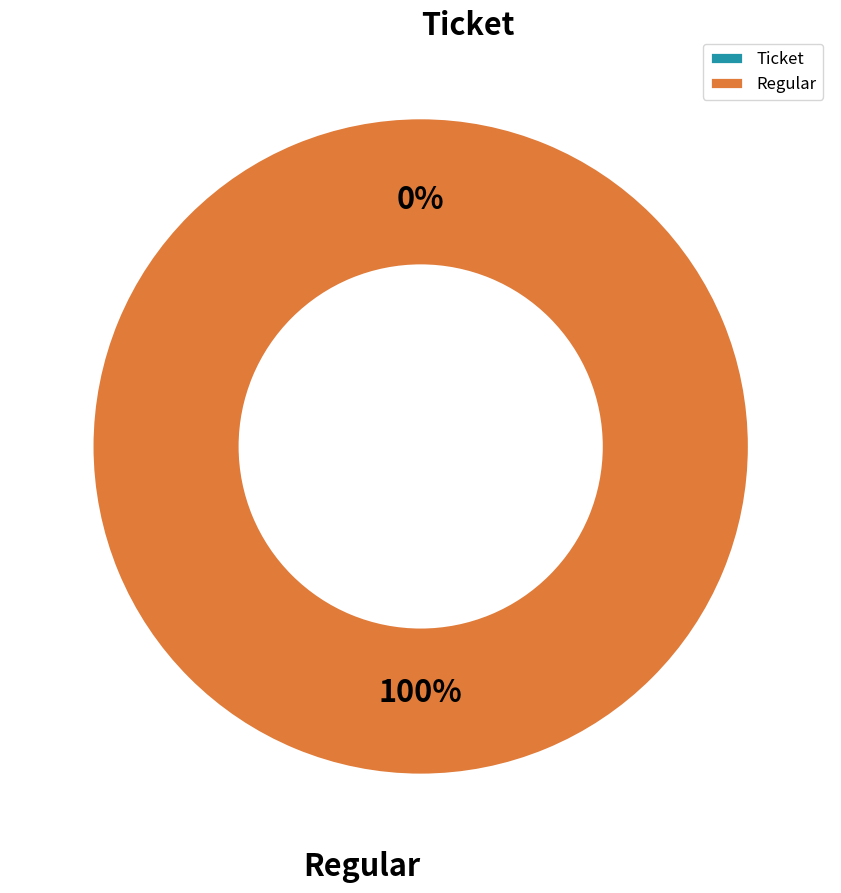

What is the majority slice?

Regular